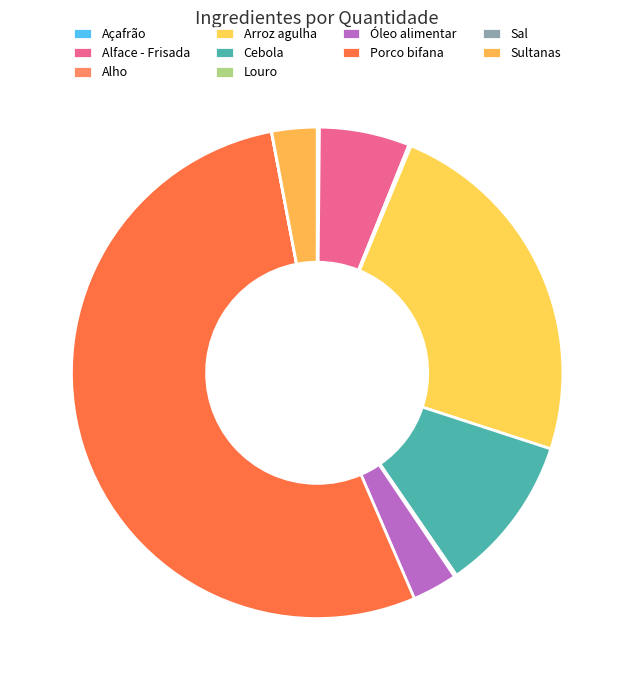

Which category accounts for the majority?

Porco bifana